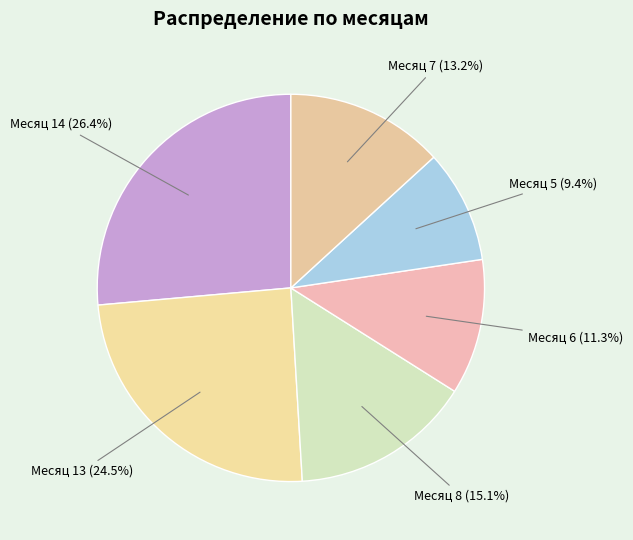

Count the number of slices in the pie.

6